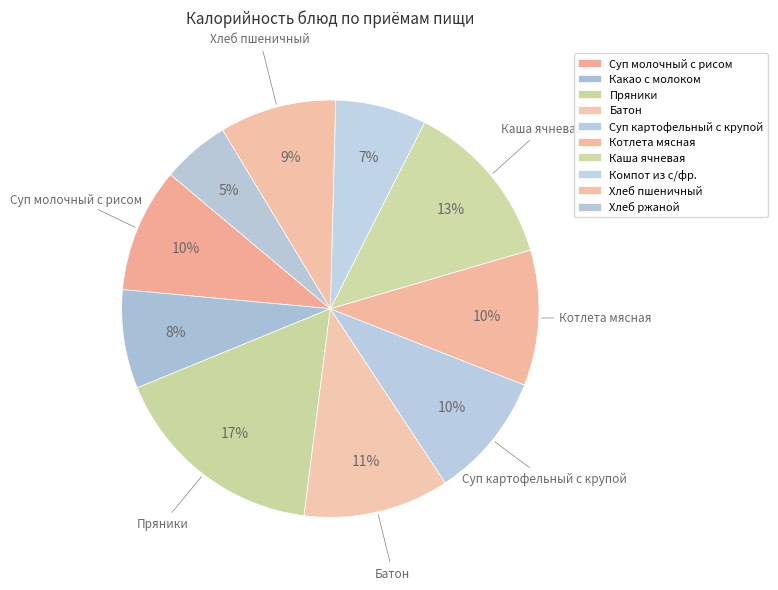

Which slice is the smallest?

Хлеб ржаной